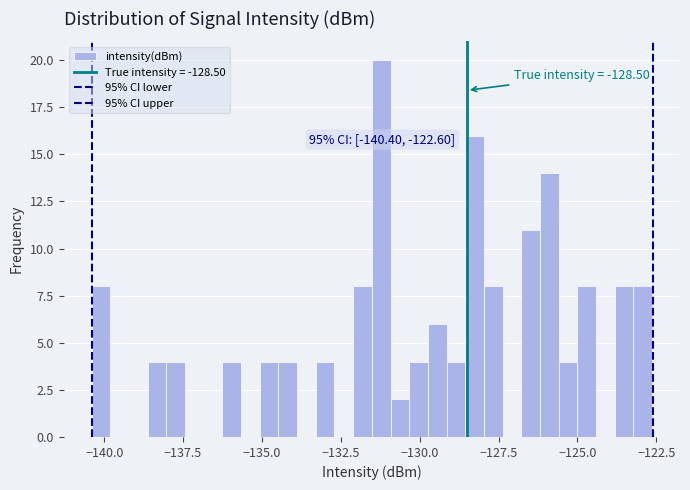

Around what value on the x-axis is the tallest bar? Give the approximate position of its centre, as read against the axis.

-131.0